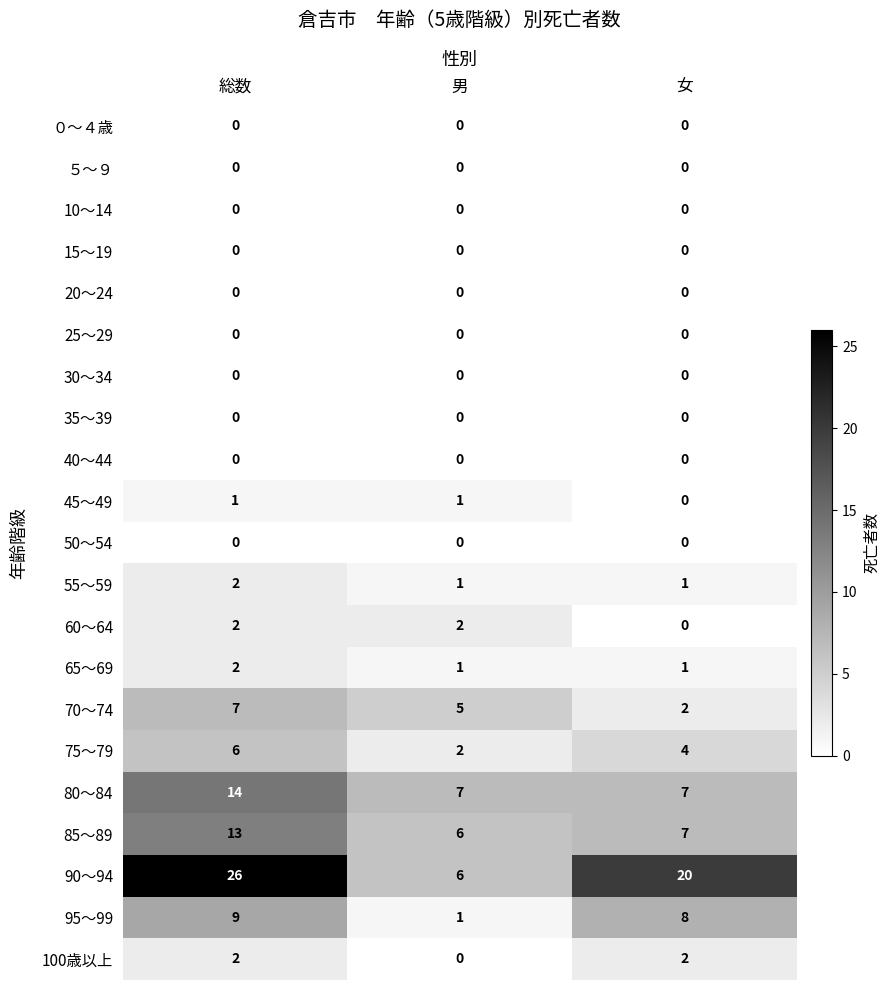

Which series has the largest total across all categories?

90～94